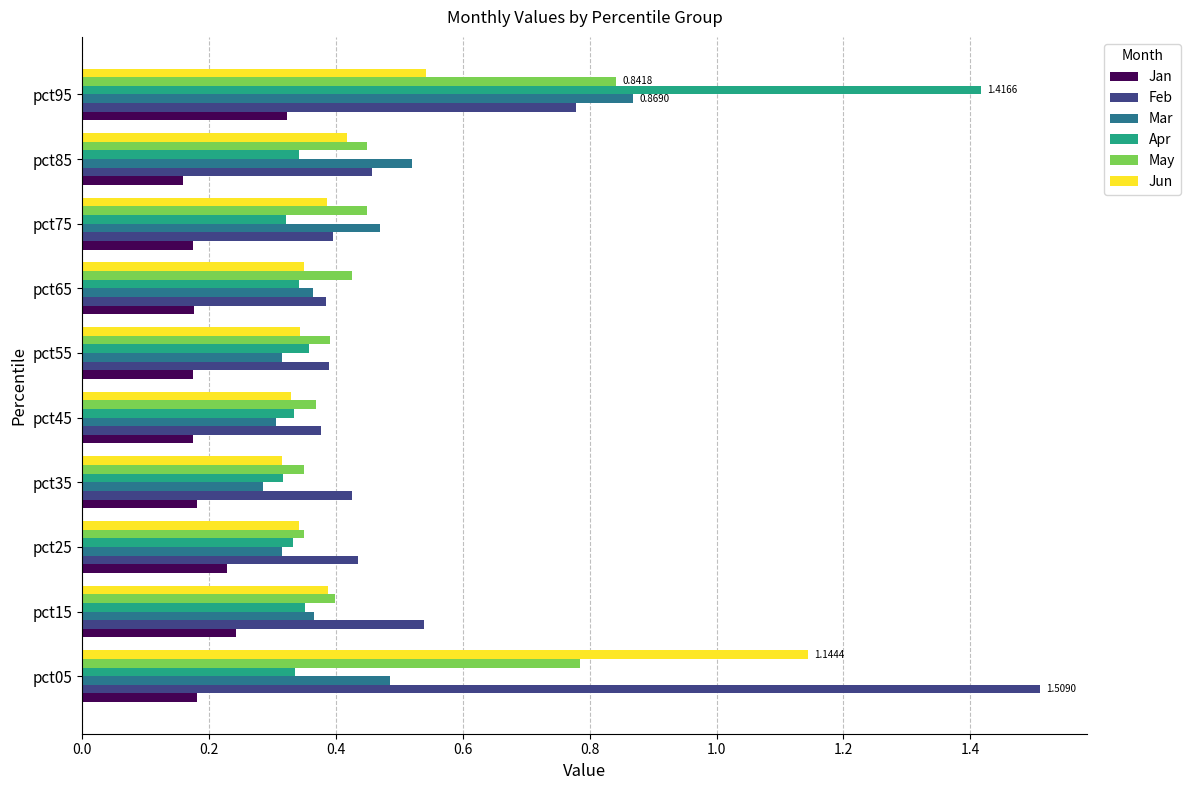

What is the sum of all Feb values?

5.7